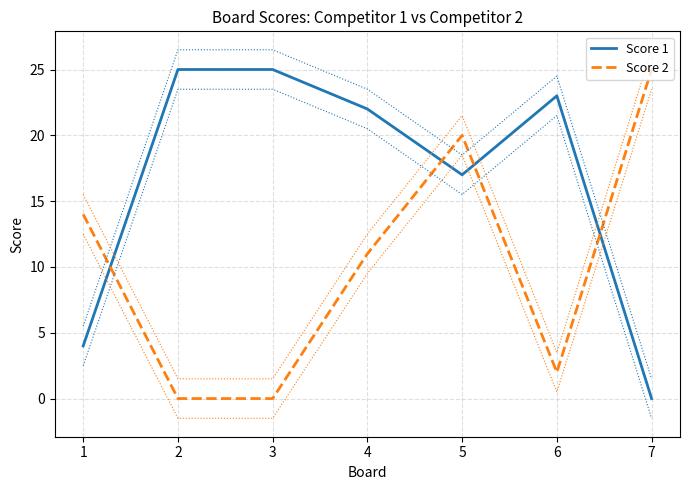

Where does the Score 1 series first go above 22?

2